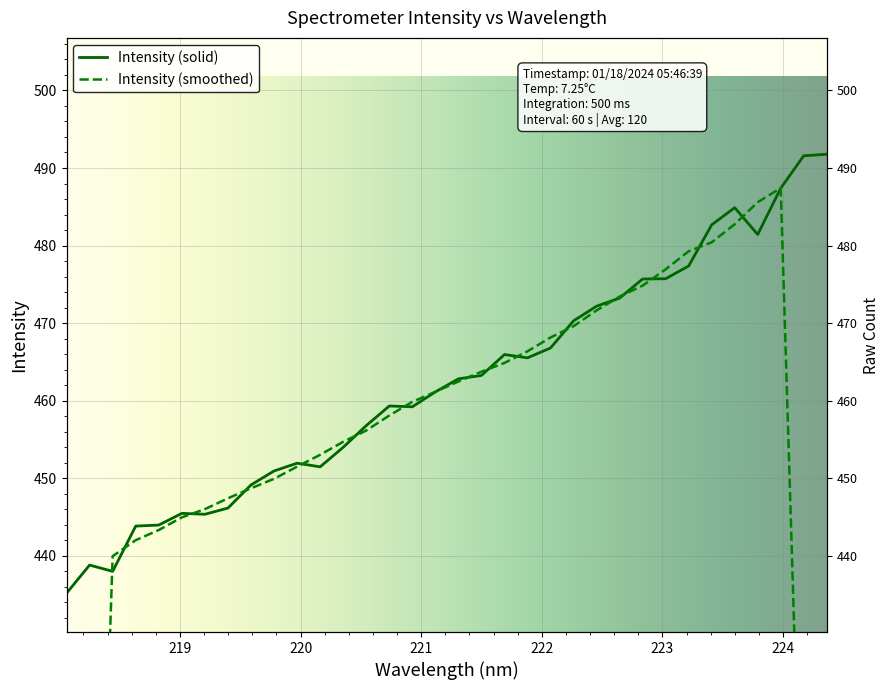

True or false: the data shows 860.8 at 29.

False